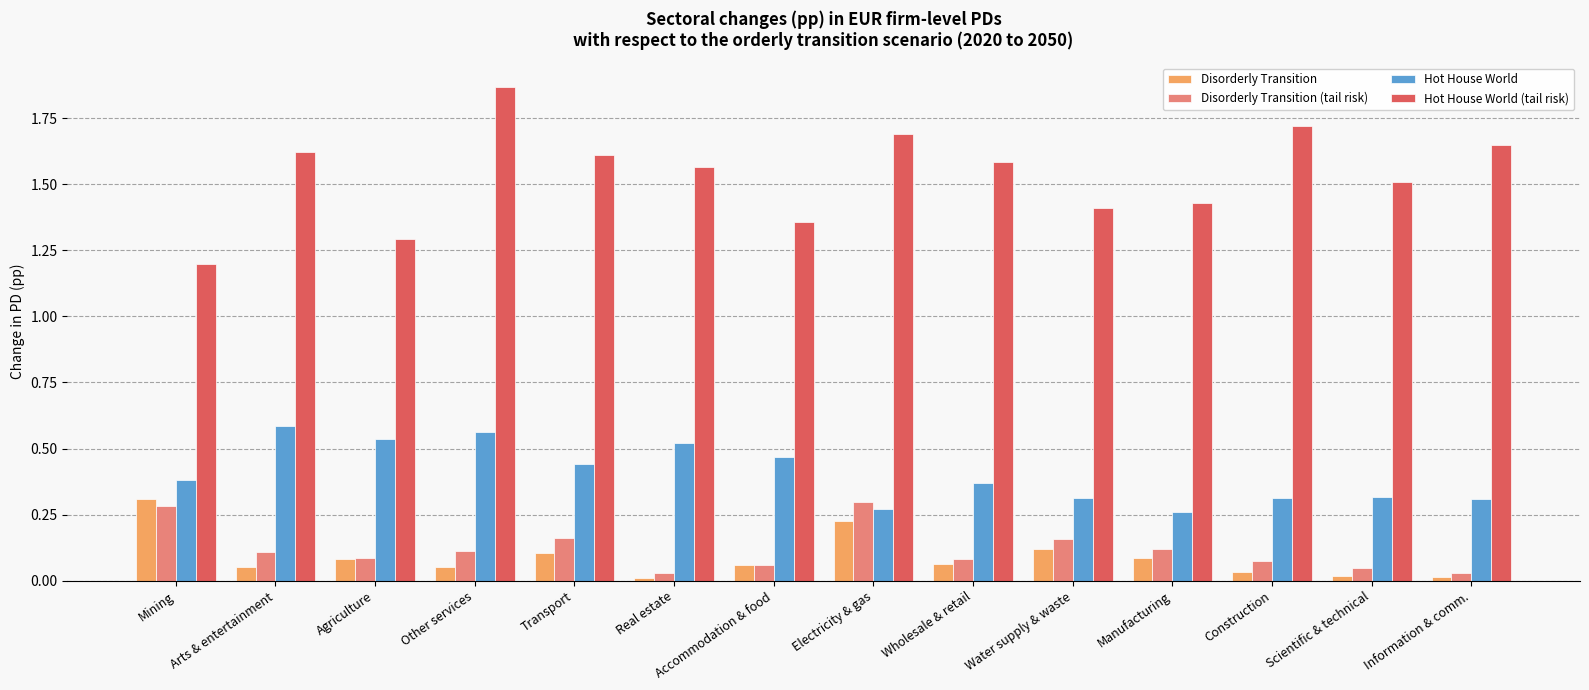

Which series has the largest total across all categories?

Hot House World (tail risk)